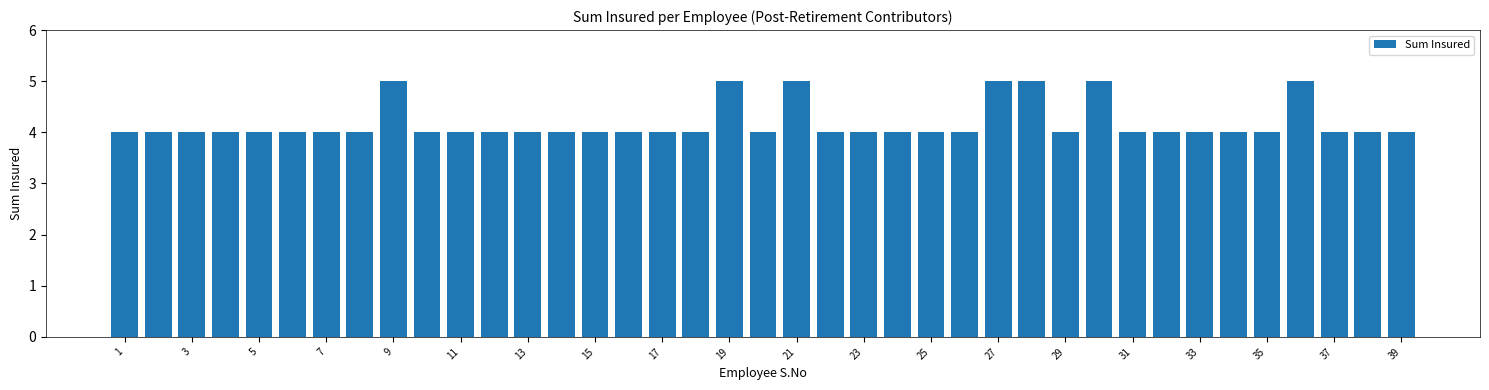

Are the bars horizontal?

No